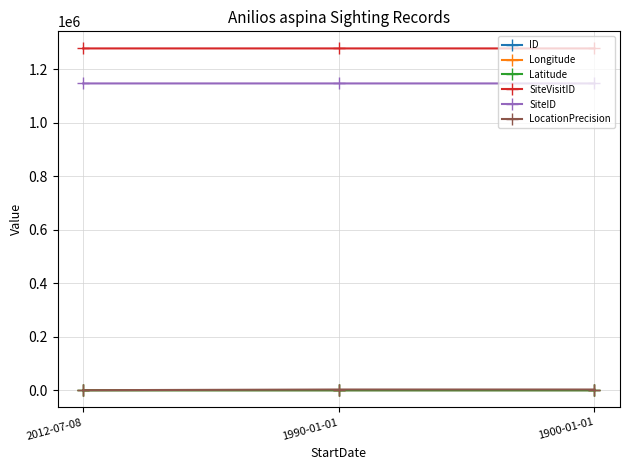

What is the label of the 1st point from the left?

2012-07-08